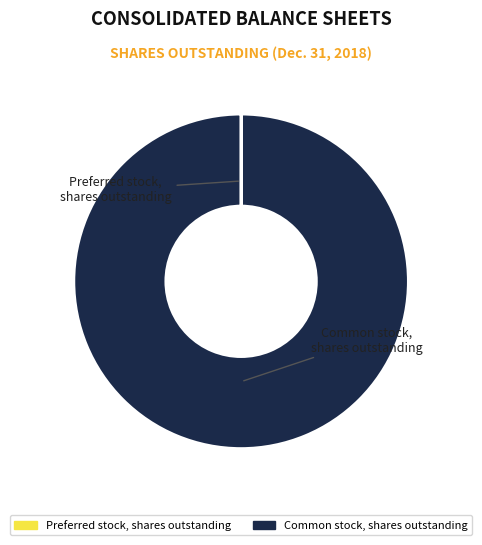

Count the number of slices in the pie.

2